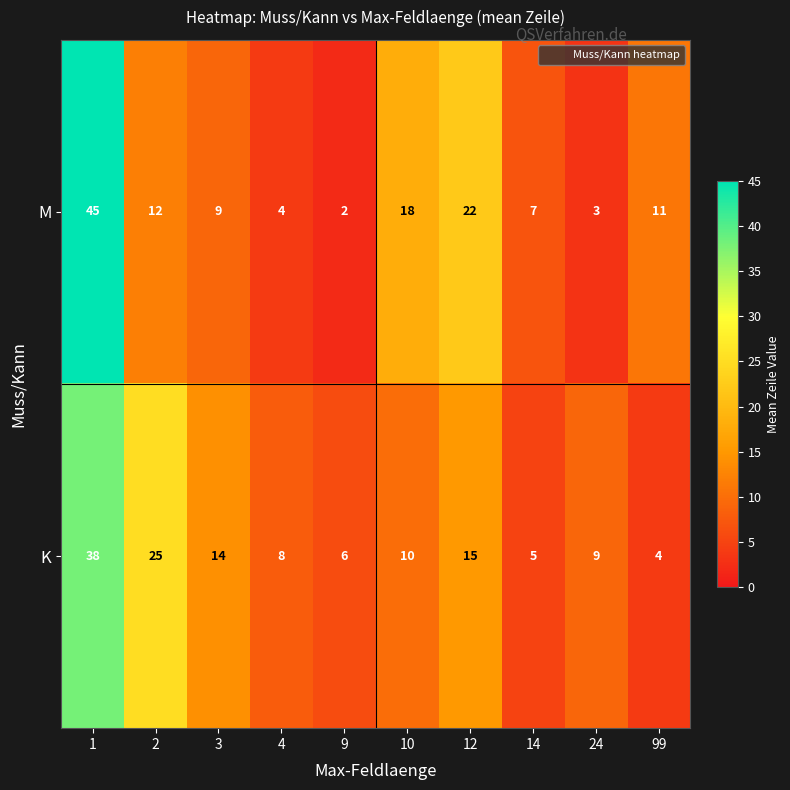

What is the highest value of the K series?

38